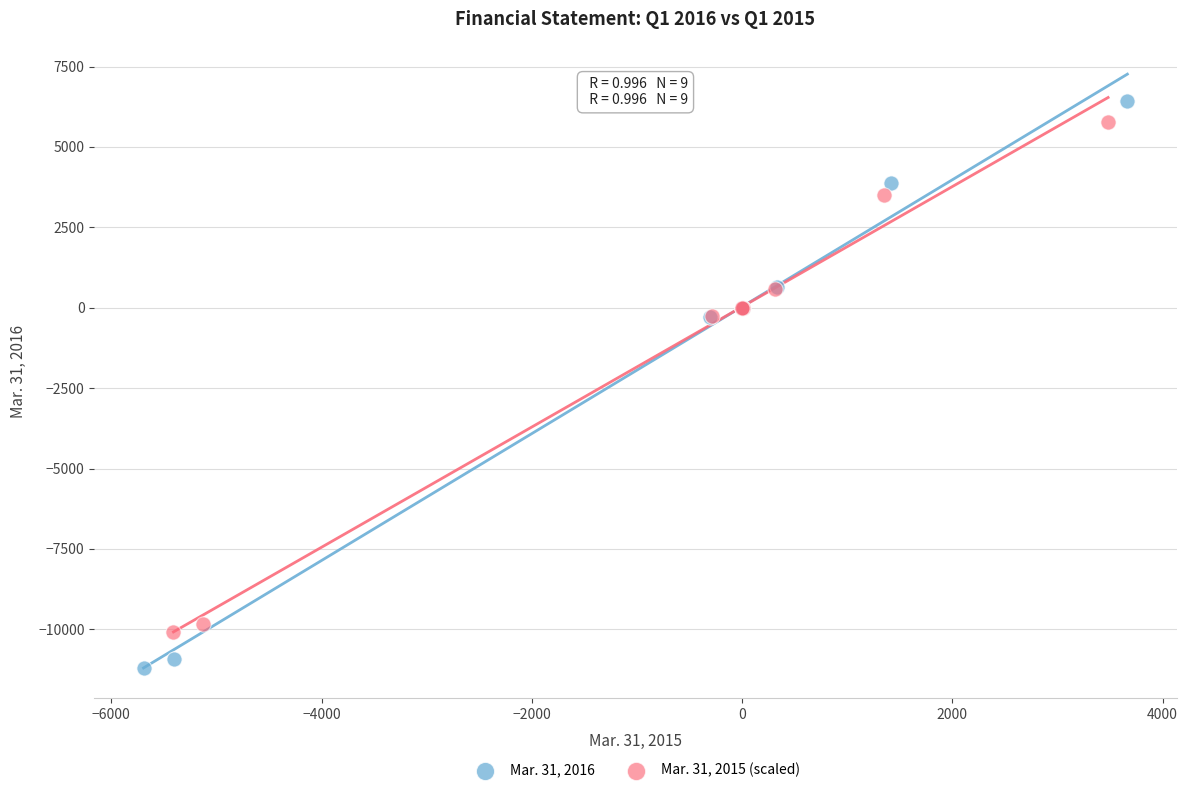

Which series has the largest Y range (max minus min)?

Mar. 31, 2016